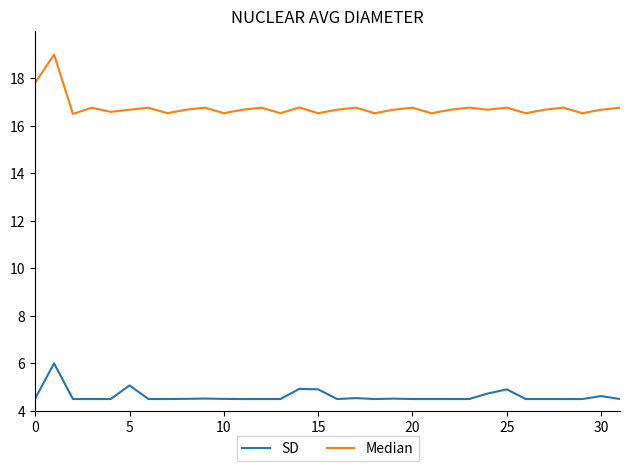

List the series in order of their peak value, highest first.

Median, SD